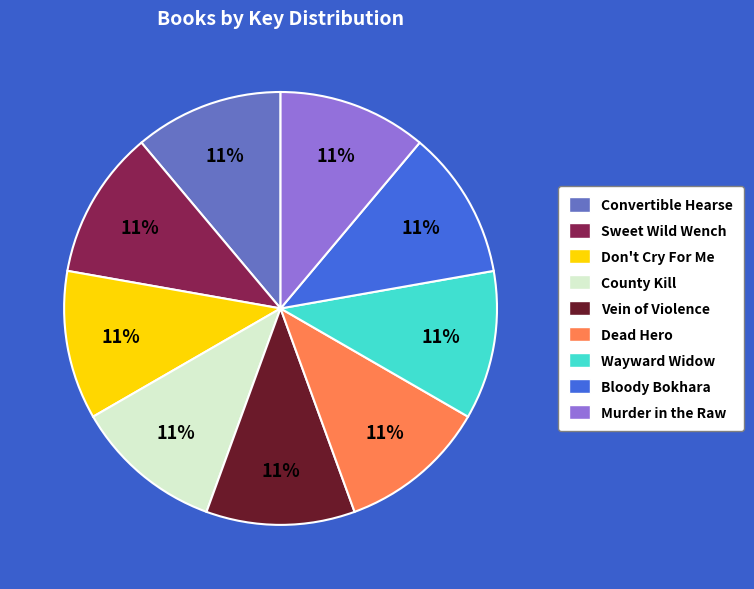

To the nearest percent, what is the average slice percentage?

11%